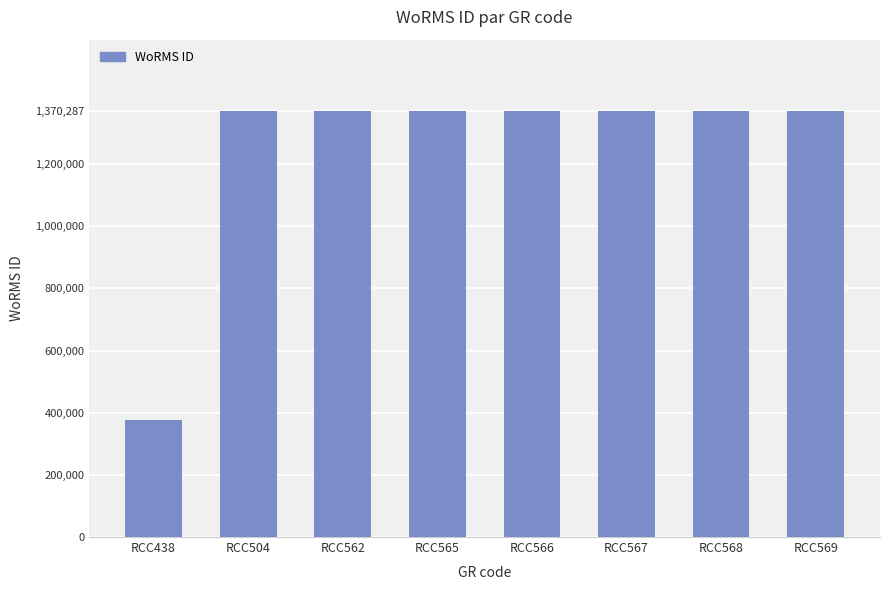

Reading left to right, what are all the values shown in this chart?

RCC438=375856	RCC504=1370287	RCC562=1370287	RCC565=1370287	RCC566=1370287	RCC567=1370287	RCC568=1370287	RCC569=1370287